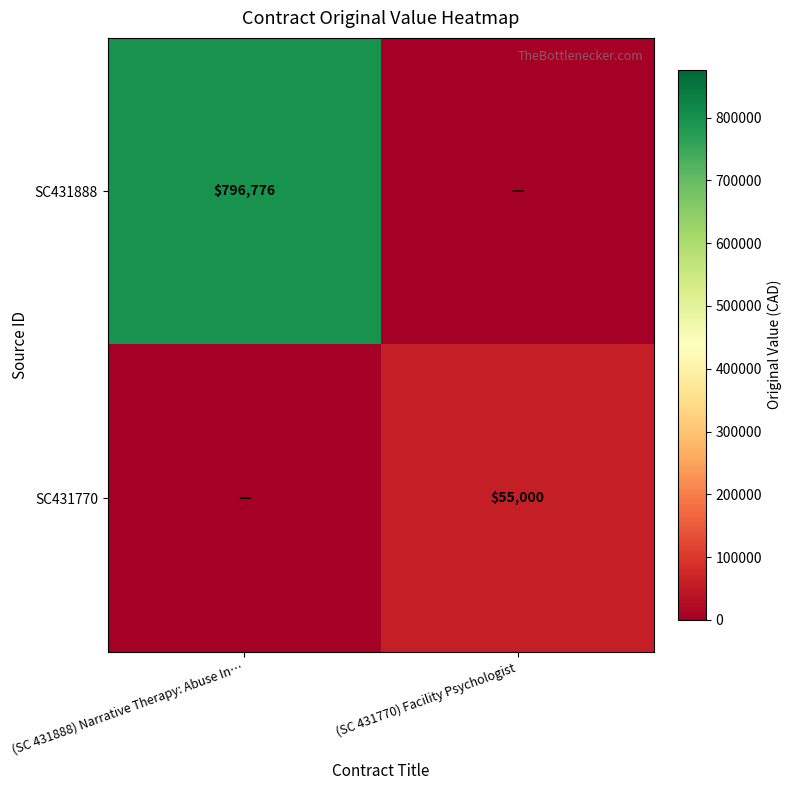

The SC431770 series shows 89381 at (SC 431770) Facility Psychologist. True or false?

False